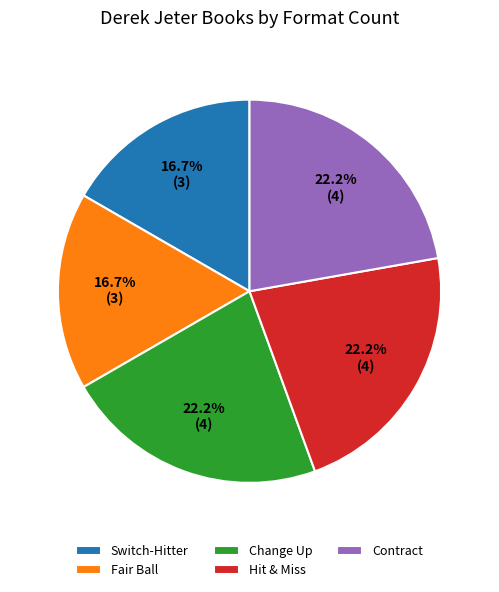

Count the number of slices in the pie.

5